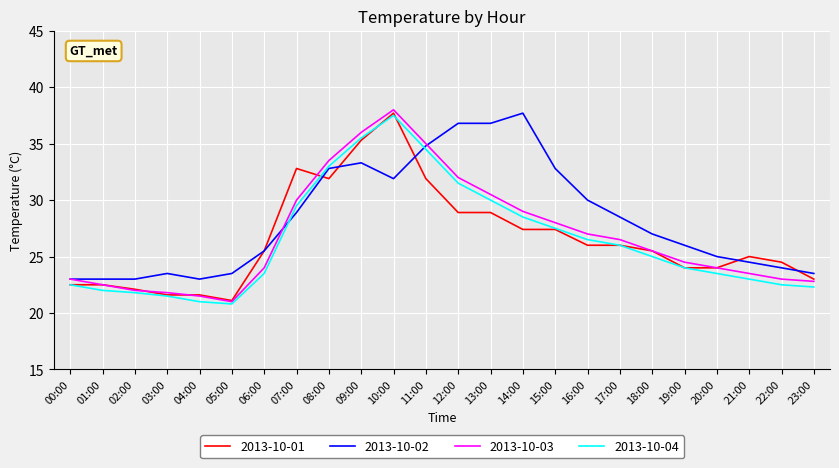

What is the minimum value for 2013-10-01?

21.1